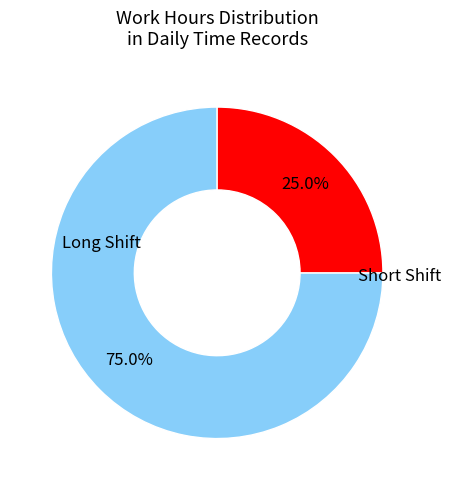

Is there a majority slice in this chart?

Yes